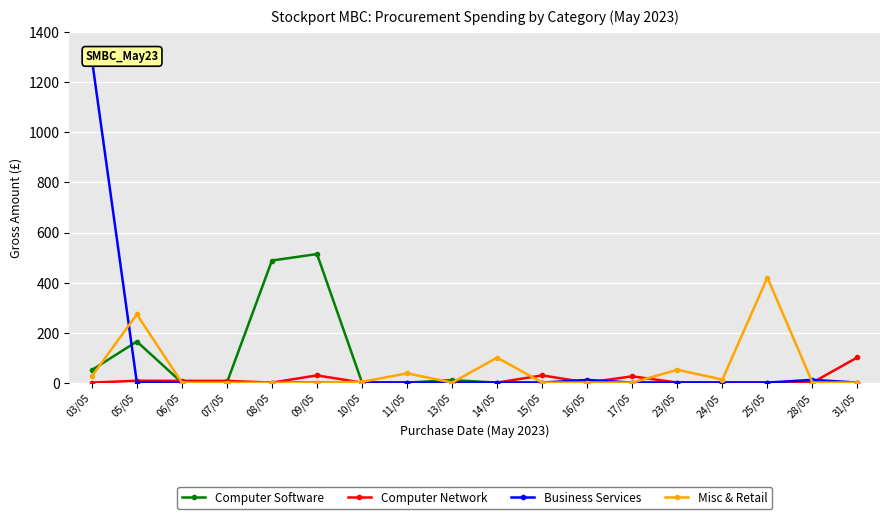

What are all the series names shown in the legend?

Computer Software, Computer Network, Business Services, Misc & Retail